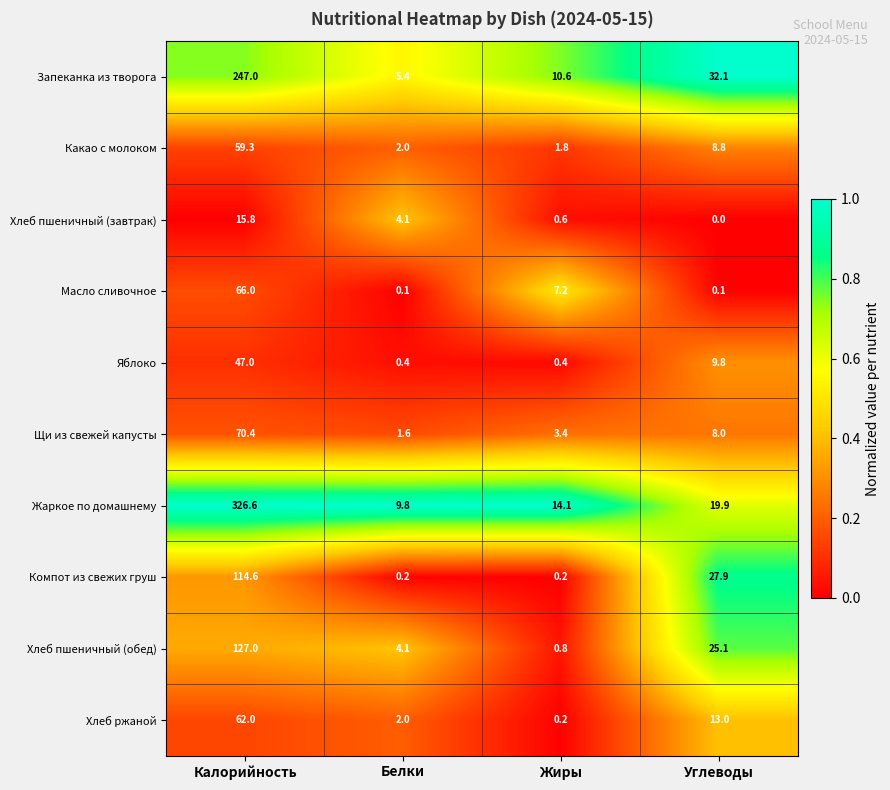

What is the total value across all series at Жиры?

39.3